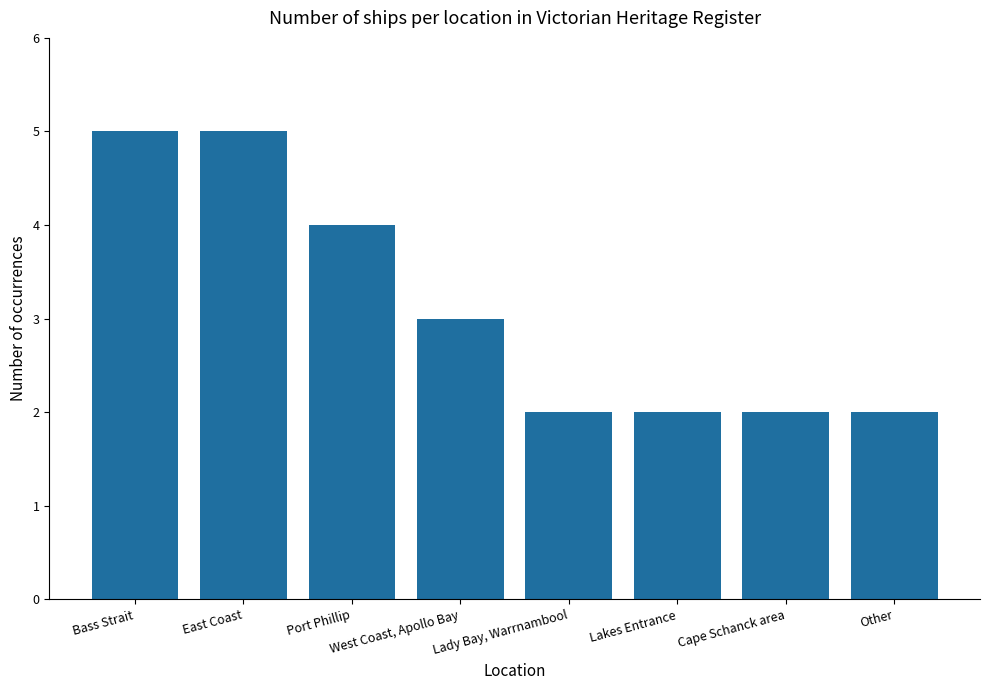

What is the change in value from West Coast, Apollo Bay to Lady Bay, Warrnambool?

-1